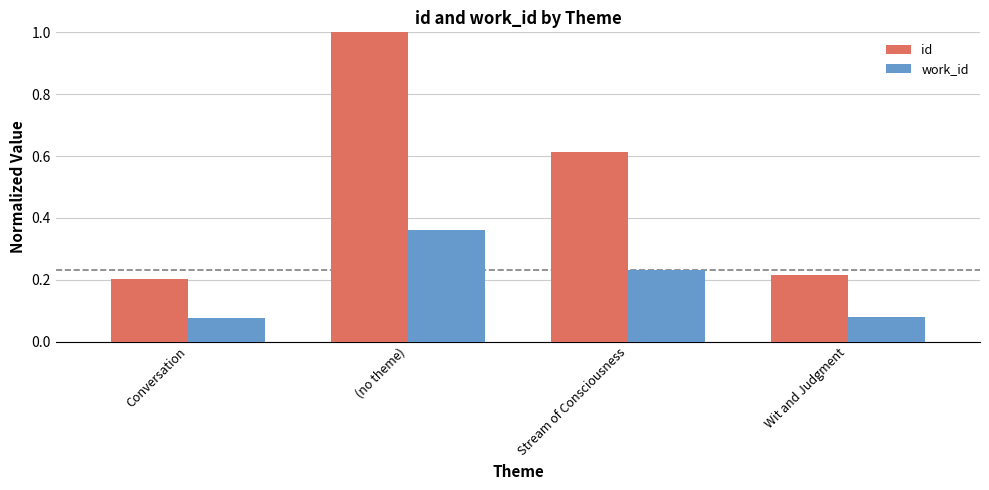

What is the highest value of the id series?

1.0